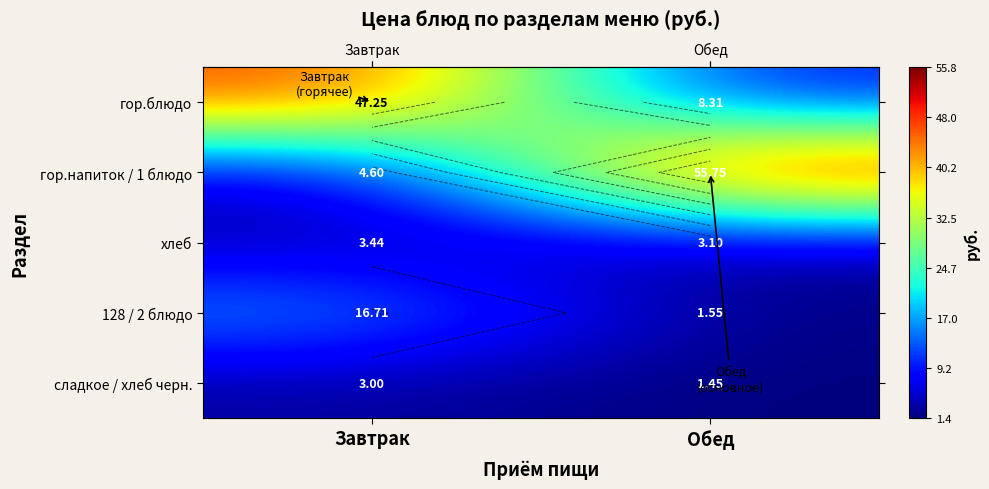

What is the total value across all series at Завтрак?

75.0